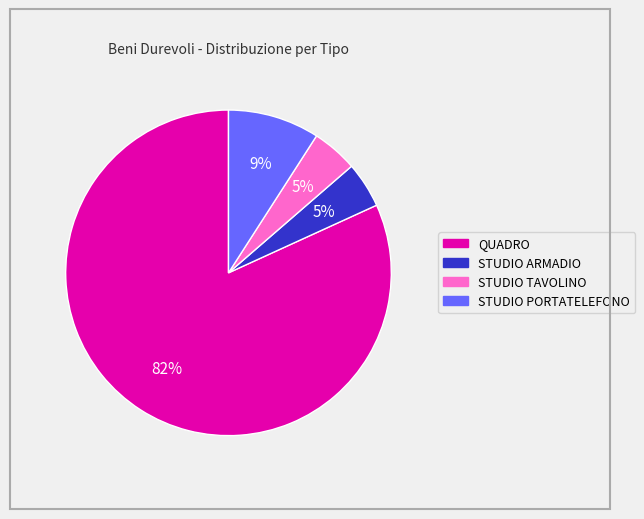

The QUADRO slice represents 91% of the pie. True or false?

False